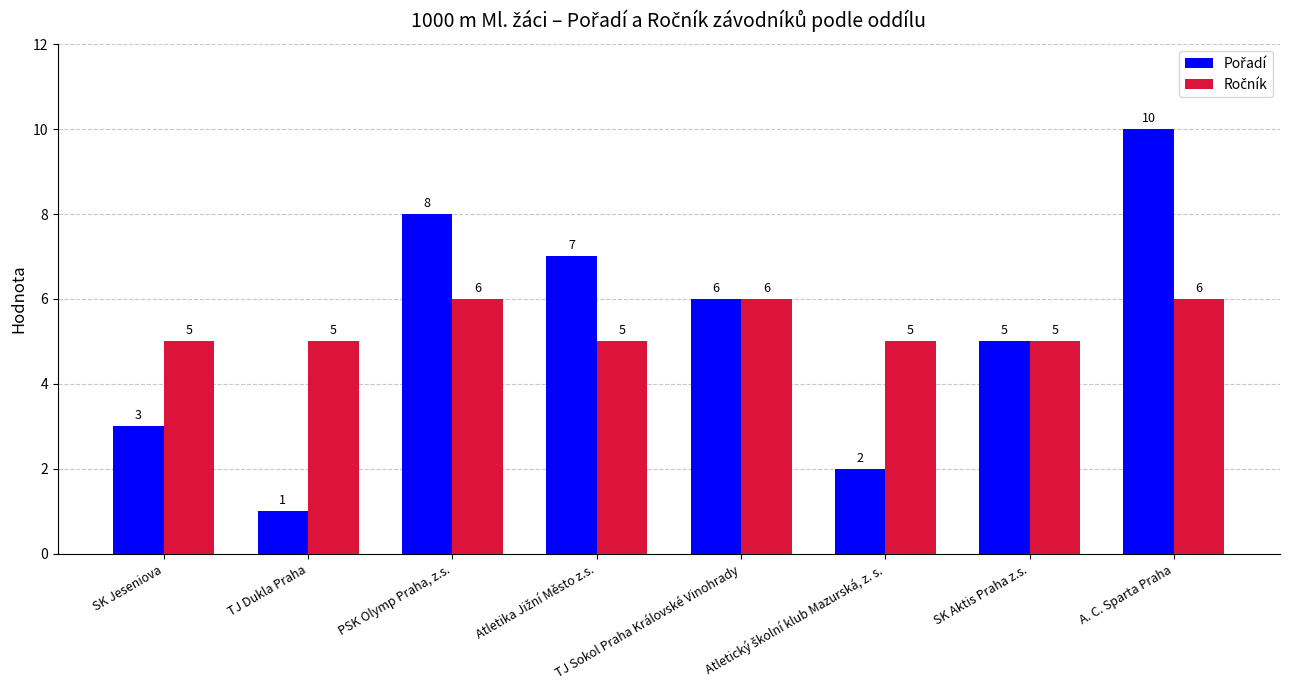

Which label corresponds to the largest value in the chart?

A. C. Sparta Praha